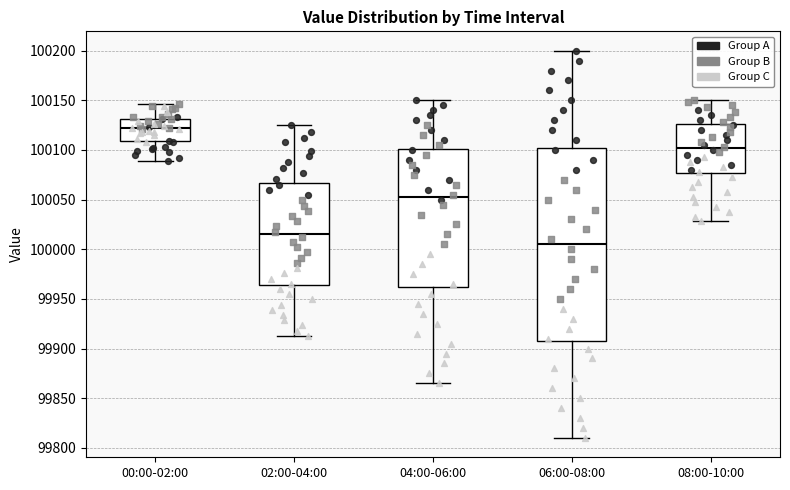

Which box is the tallest, from its lower edge to its upper edge?

06:00-08:00